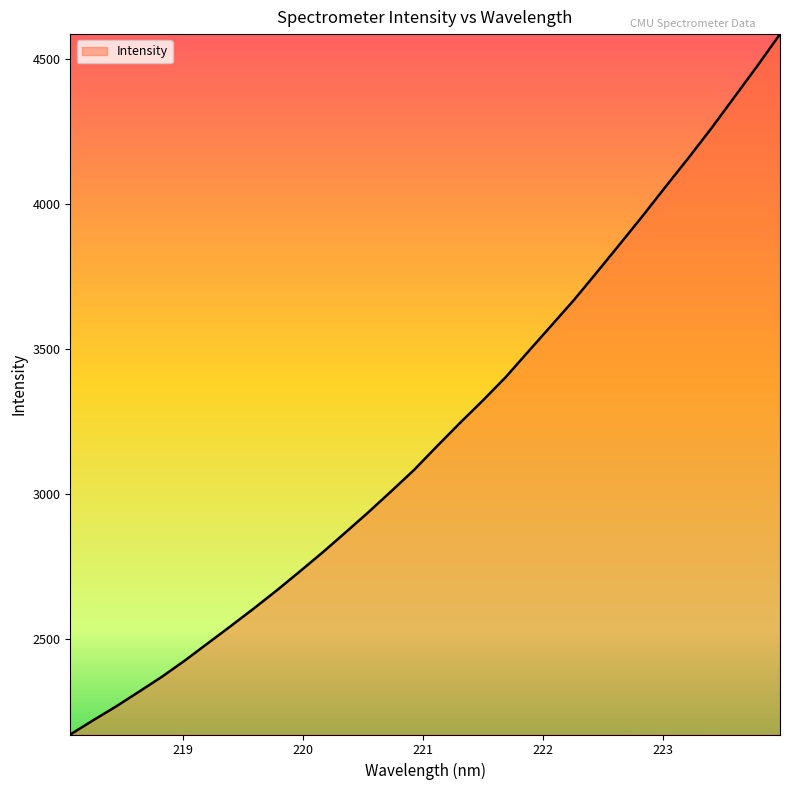

What is the average value?

3214.3